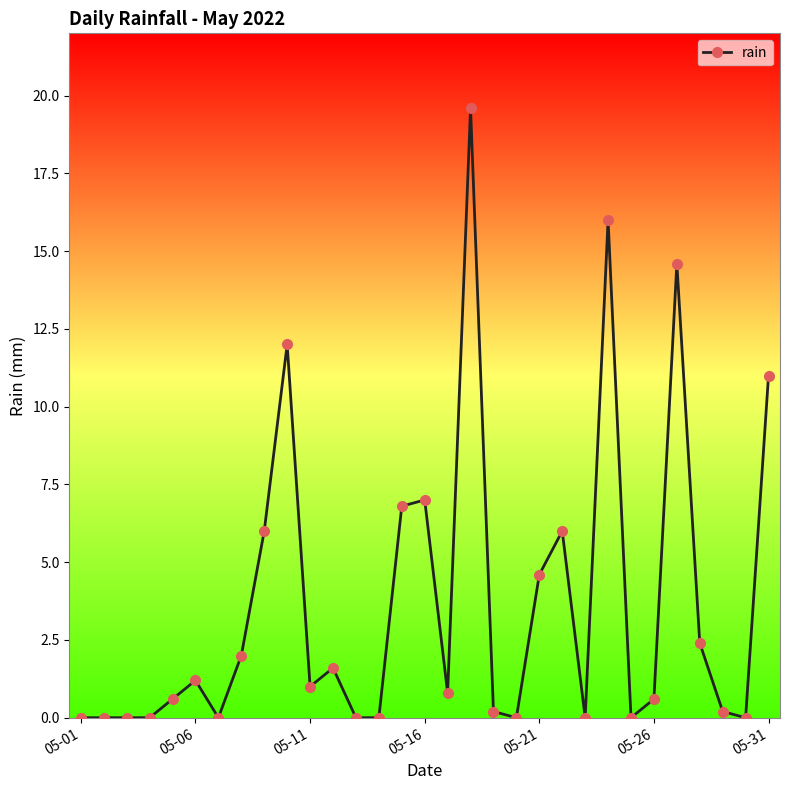

What is the maximum value shown in the chart?

19.6